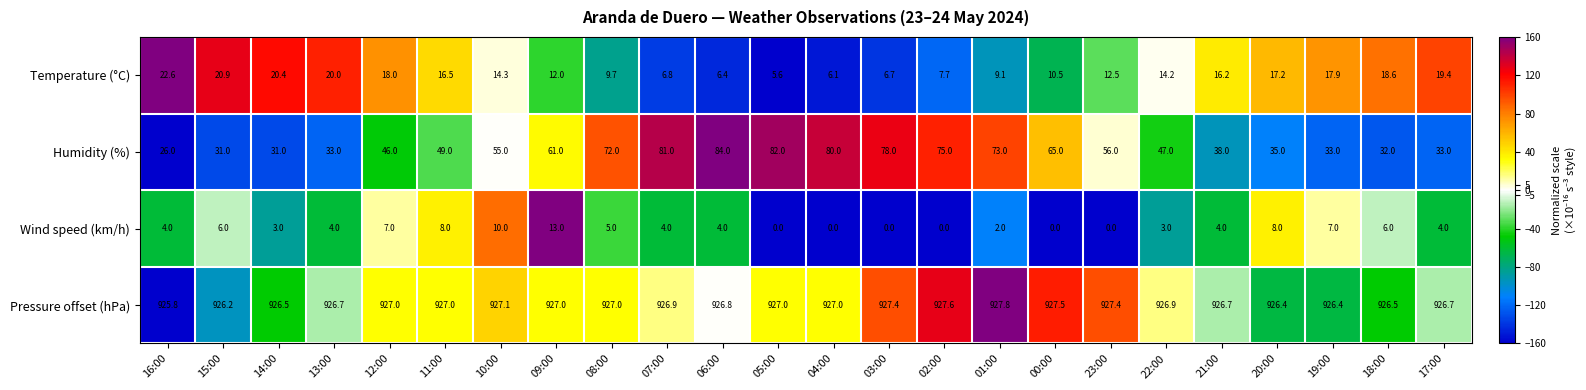

Which series has the largest total across all categories?

Pressure offset (hPa)